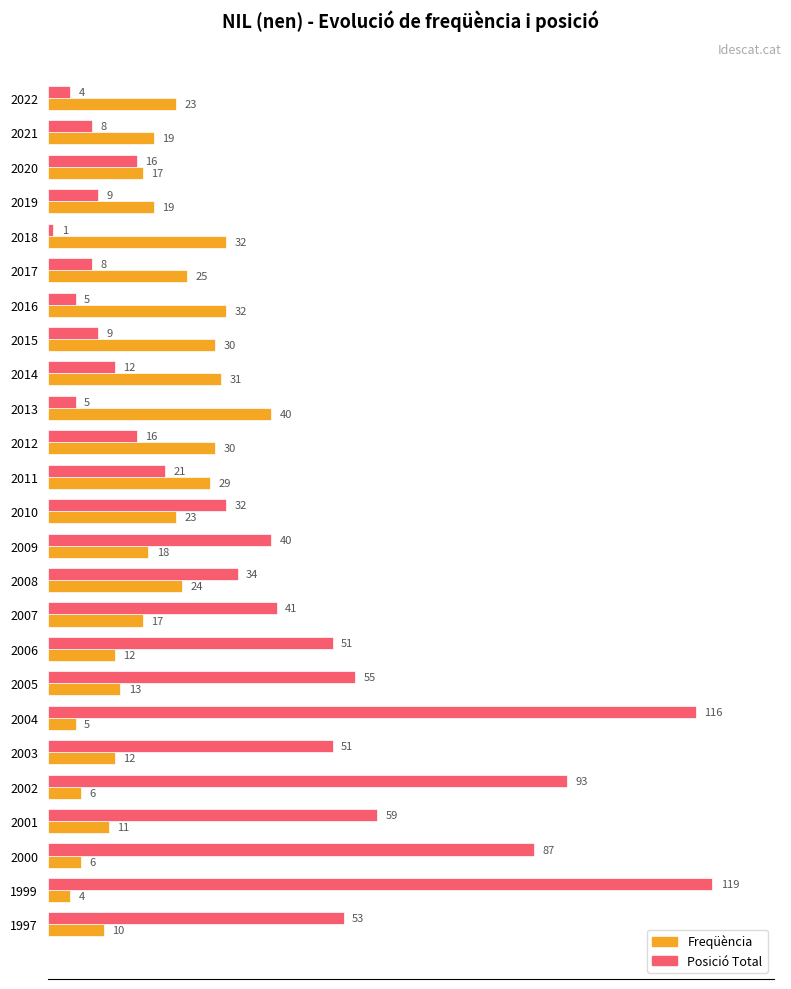

What is the spread (max minus min) of values at 2001?

48